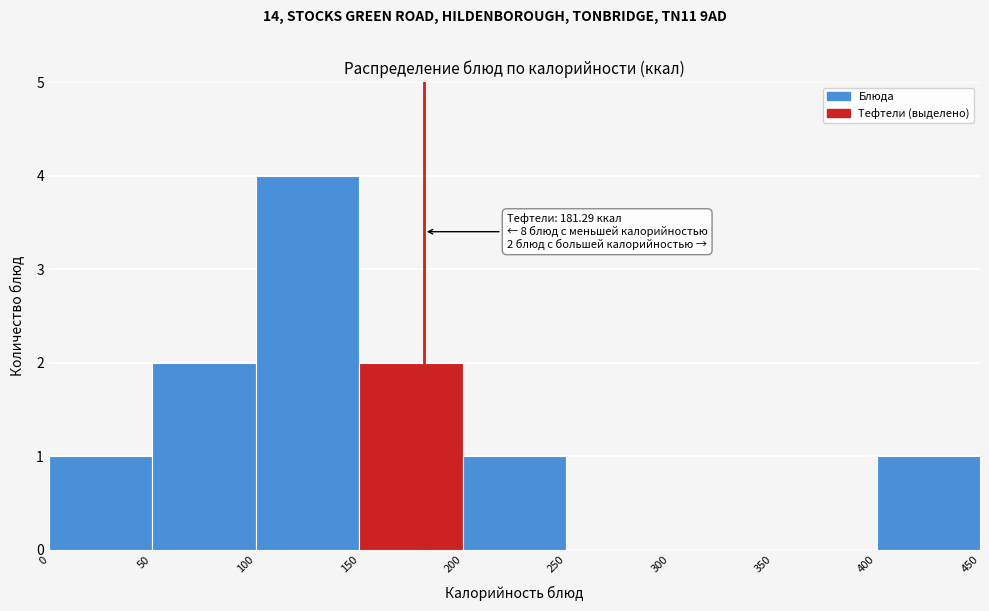

Over which range of the x-axis is the bar tallest?

100 to 150